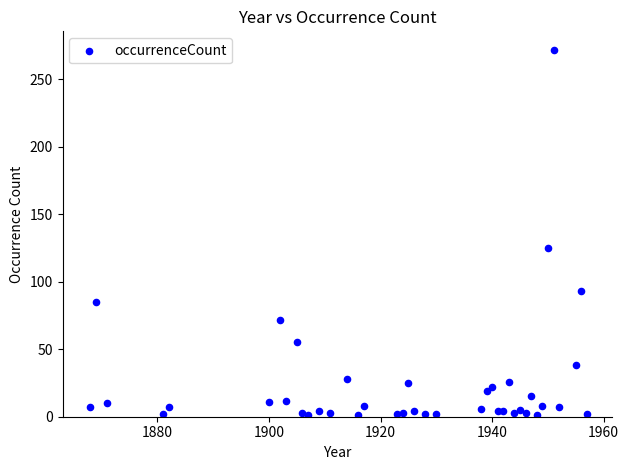

What is the range of Y values (max minus min)?

271